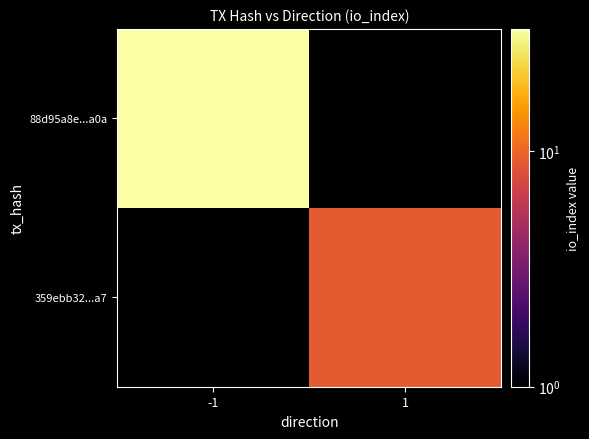

Which series has the widest spread of values?

88d95a8e...a0a